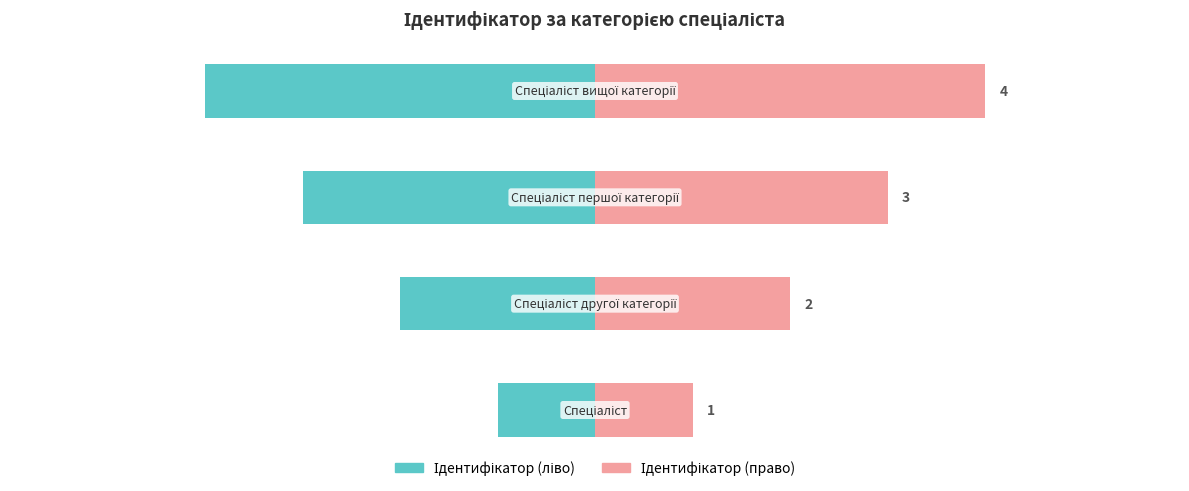

The value of Ідентифікатор (право) at 0 is 5. True or false?

False